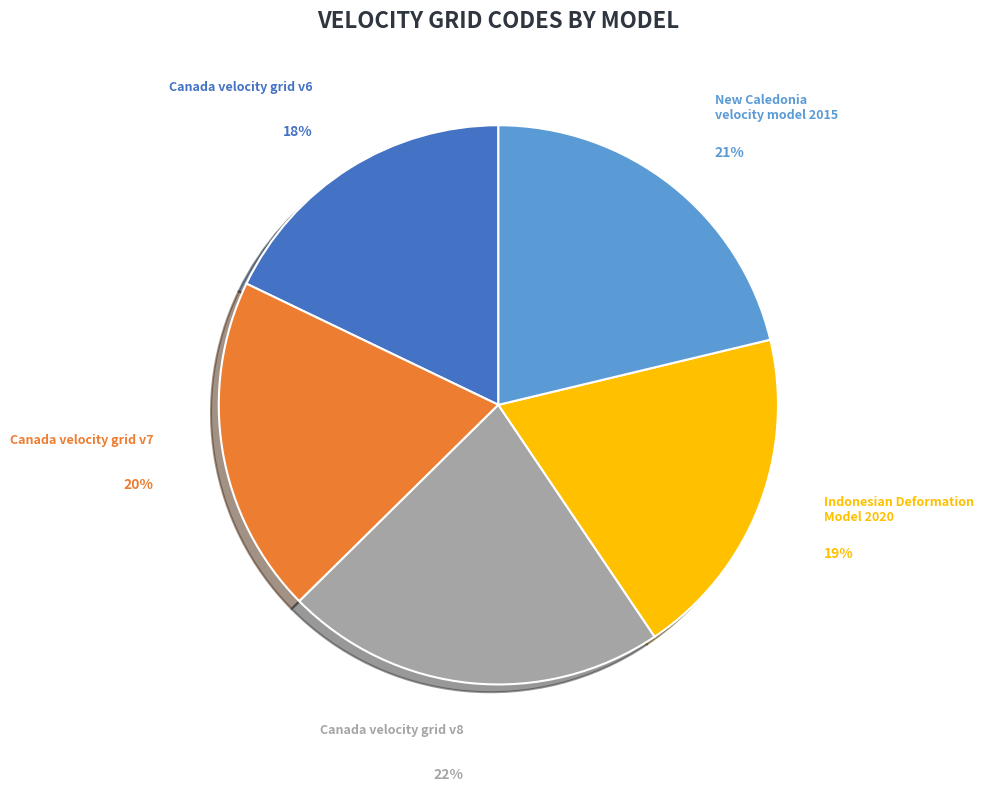

Which category has the smallest portion of the pie?

Canada velocity grid v6